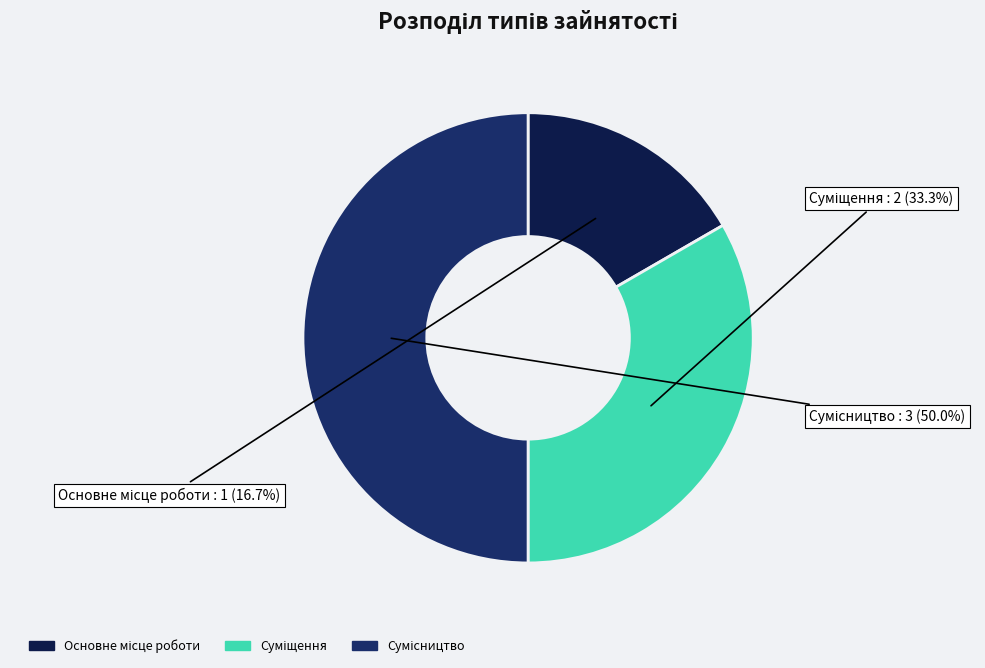

Combined, do Суміщення and Сумісництво account for over 50%?

Yes